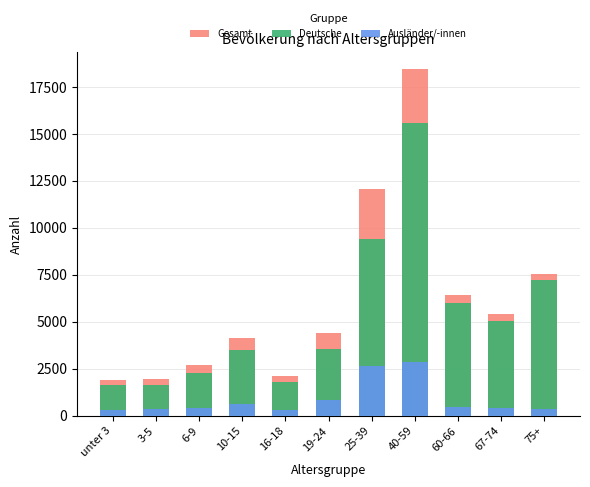

At 40-59, list the series in order from largest to smallest.

Gesamt, Deutsche, Ausländer/-innen